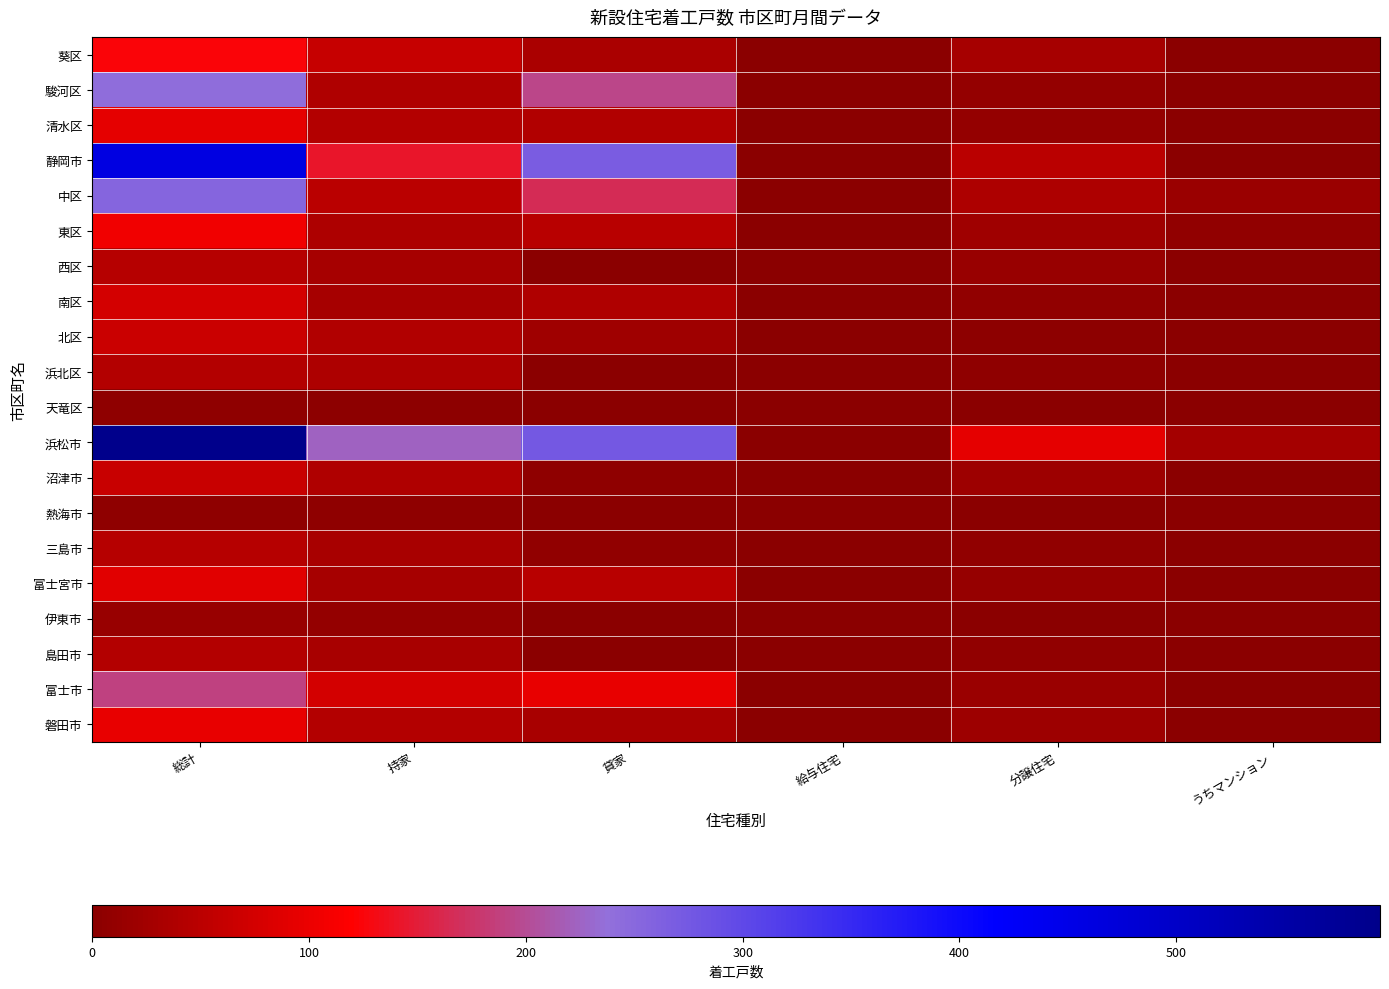

Which has a higher value, 分譲住宅 or 持家?

持家